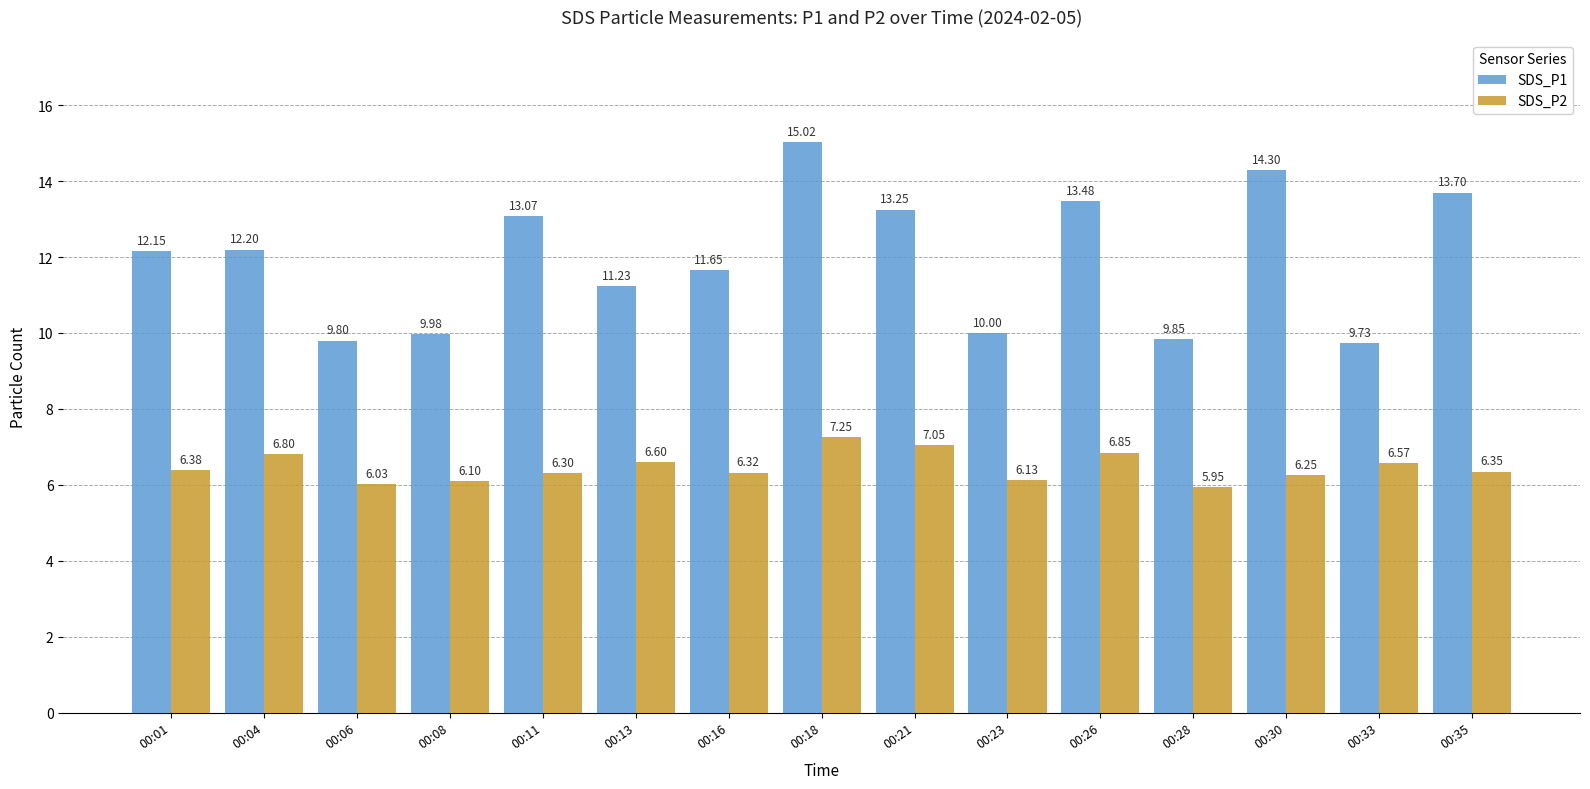

What is the average value of the SDS_P2 series?

6.5